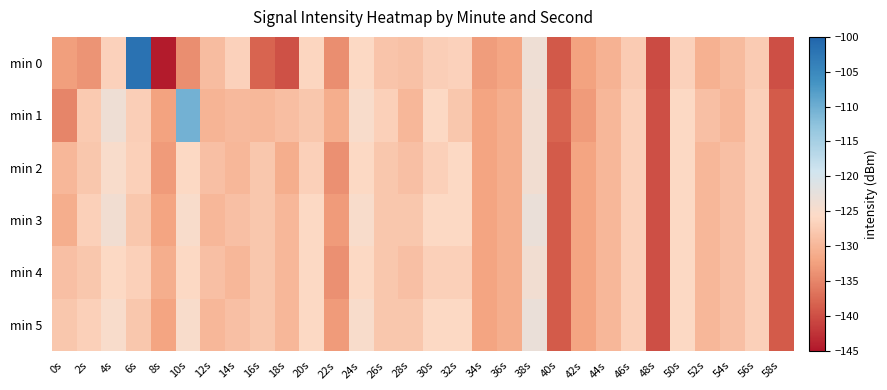

Rank the series at 32s from highest to lowest value.

min 2, min 3, min 5, min 0, min 4, min 1